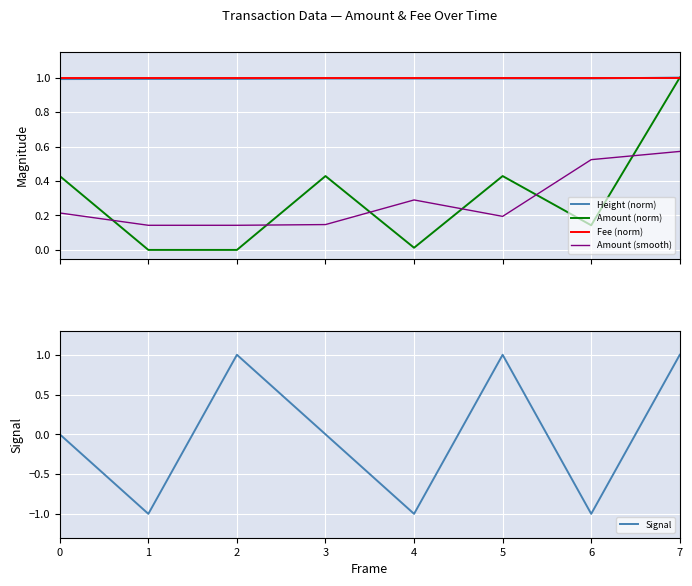

True or false: Signal and Fee (norm) cross at least once.

False